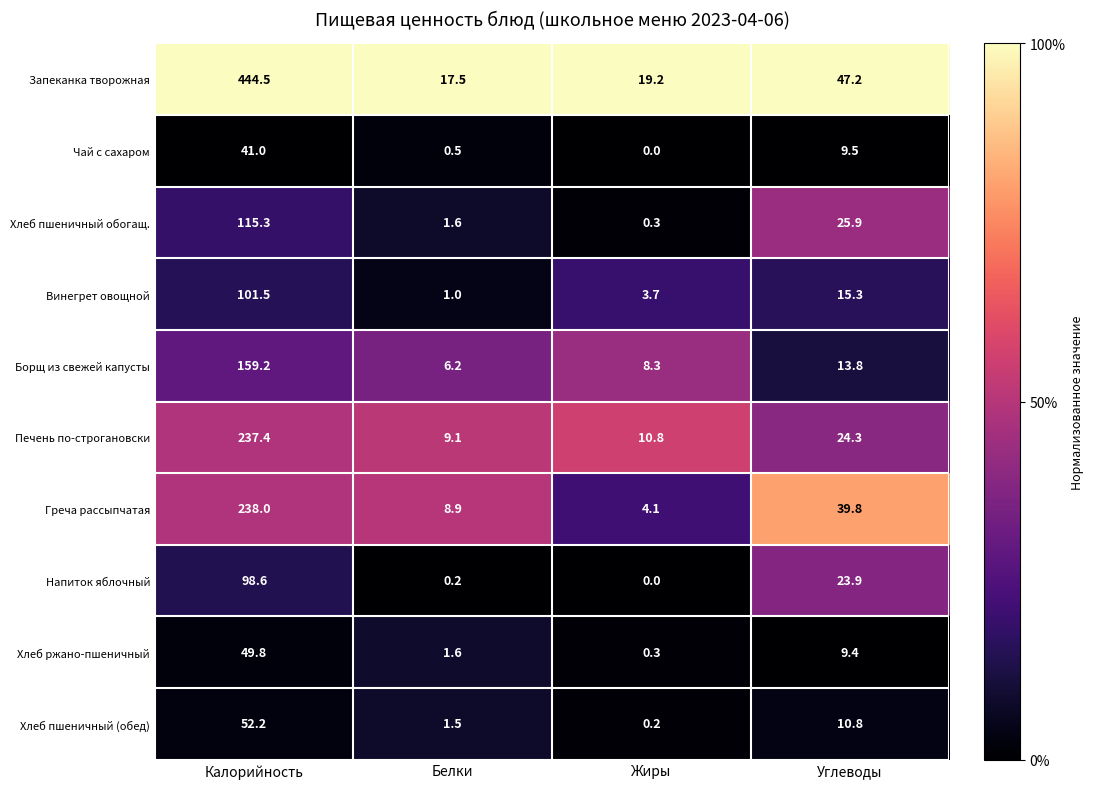

The Печень по-строгановски series shows 410.2 at Калорийность. True or false?

False